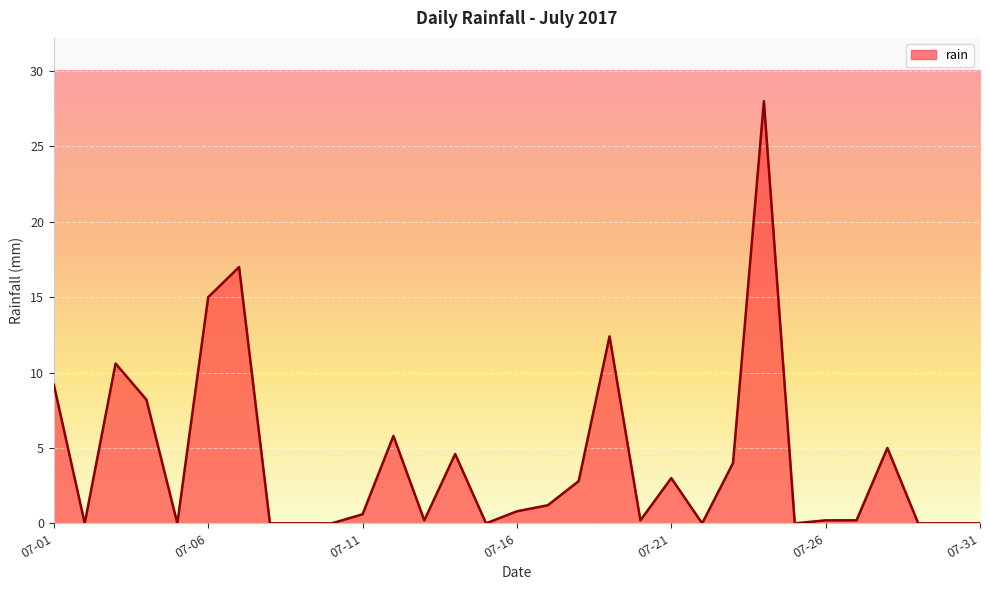

What is the greatest value displayed?

28.0